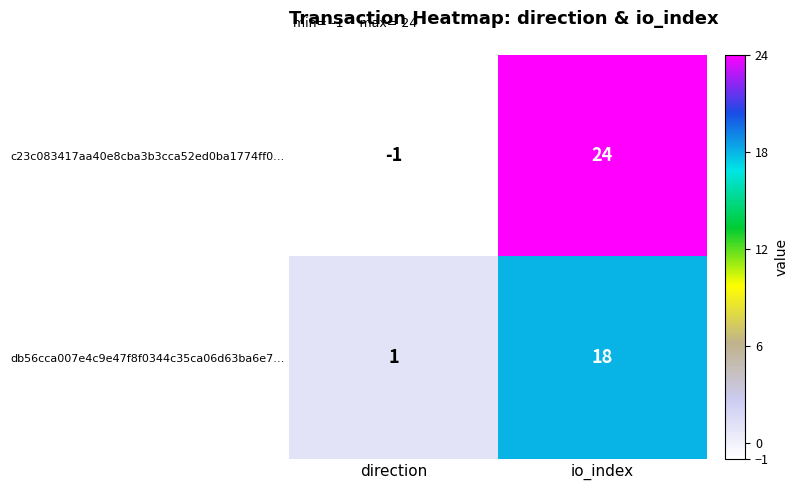

At which category does the chart reach its peak across all series?

io_index